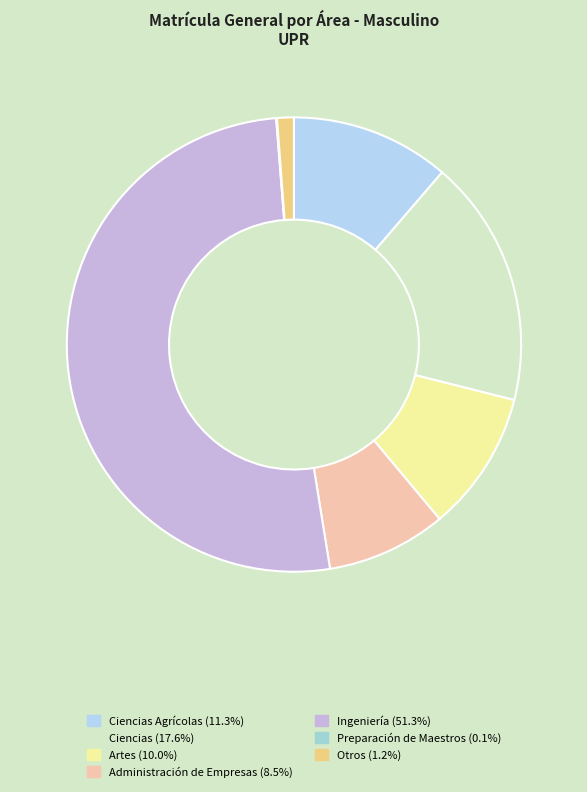

Rank the categories by value from highest to lowest.

Ingeniería, Ciencias, Ciencias Agrícolas, Artes, Administración de Empresas, Otros, Preparación de Maestros